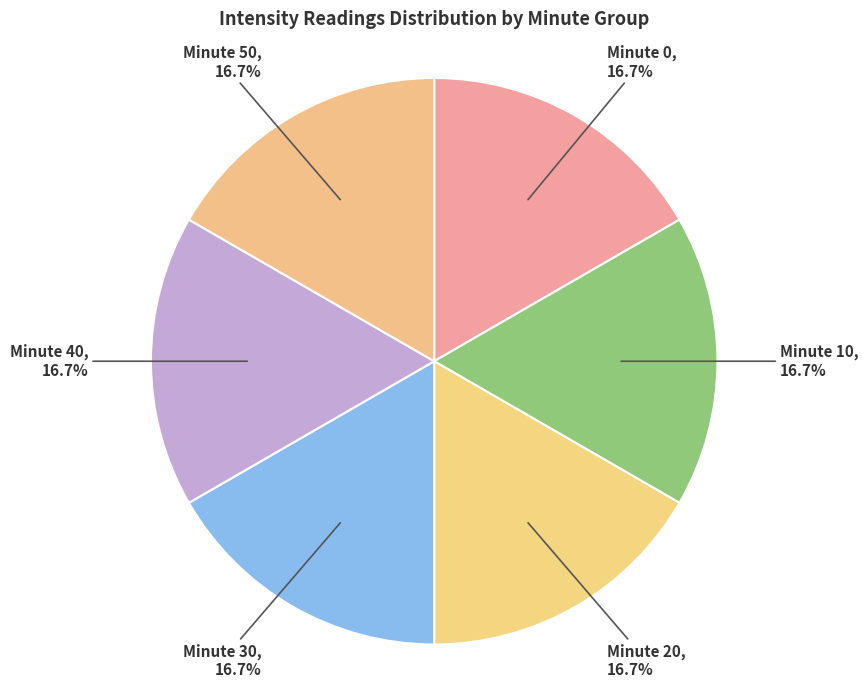

Is the sum of Minute 20, 16.7% and Minute 30, 16.7% greater than half?

No